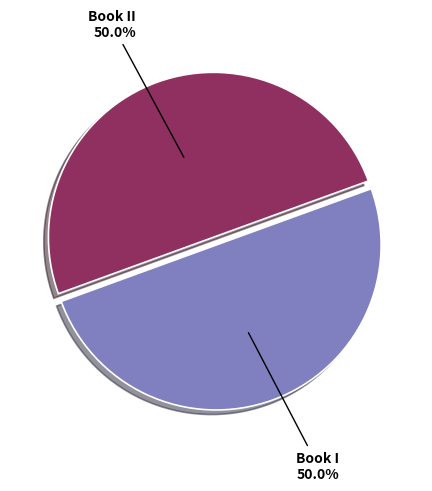

What is the ratio of the value at Book I to the value at Book II?

1.0